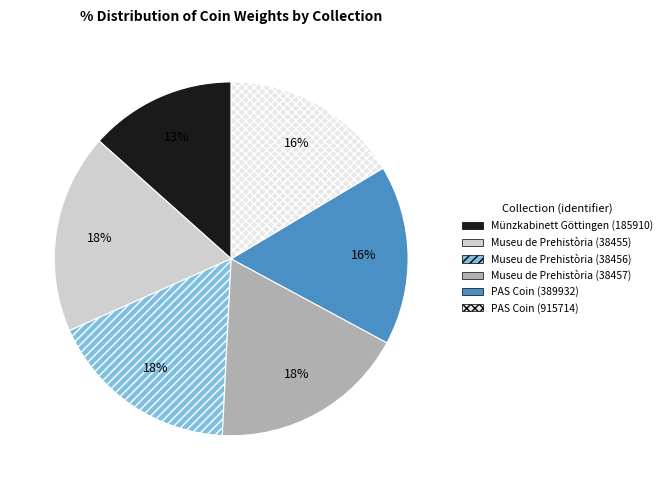

To the nearest percent, what is the difference between the Münzkabinett Göttingen (185910) and PAS Coin (389932) slice percentages?

3%